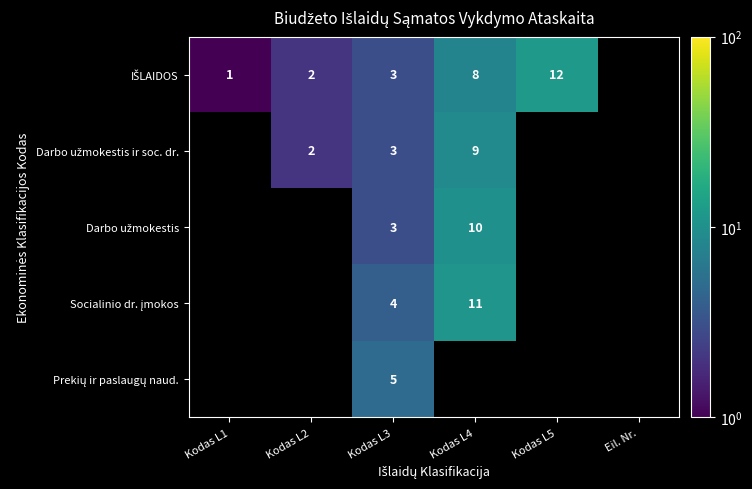

Is the value of Darbo užmokestis ir soc. dr. at Kodas L3 greater than the value of IŠLAIDOS at Kodas L2?

Yes